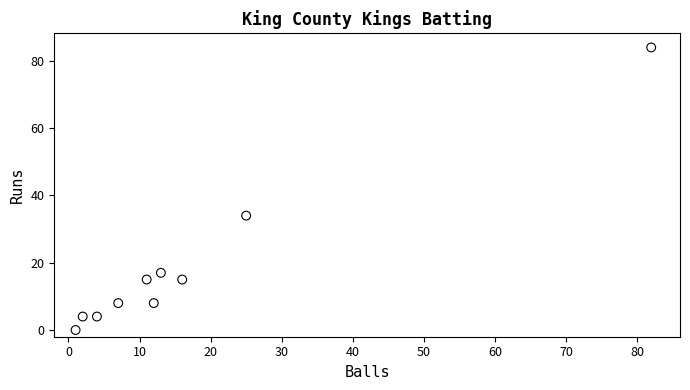

What Y value in the scatter plot is closest to 42?

34